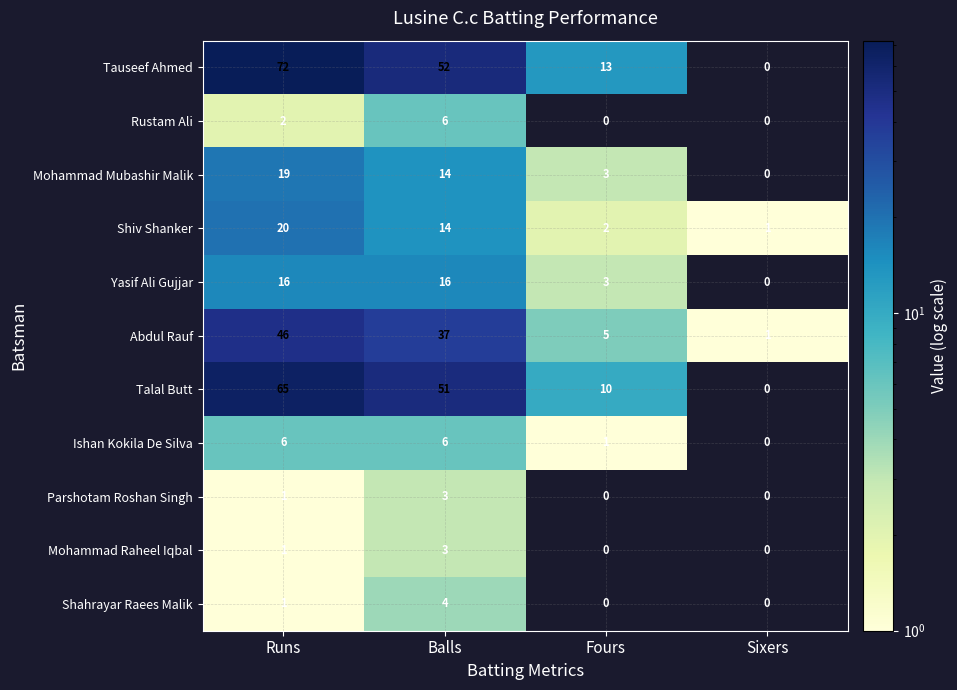

How many Parshotam Roshan Singh values are between 0 and 3?

4